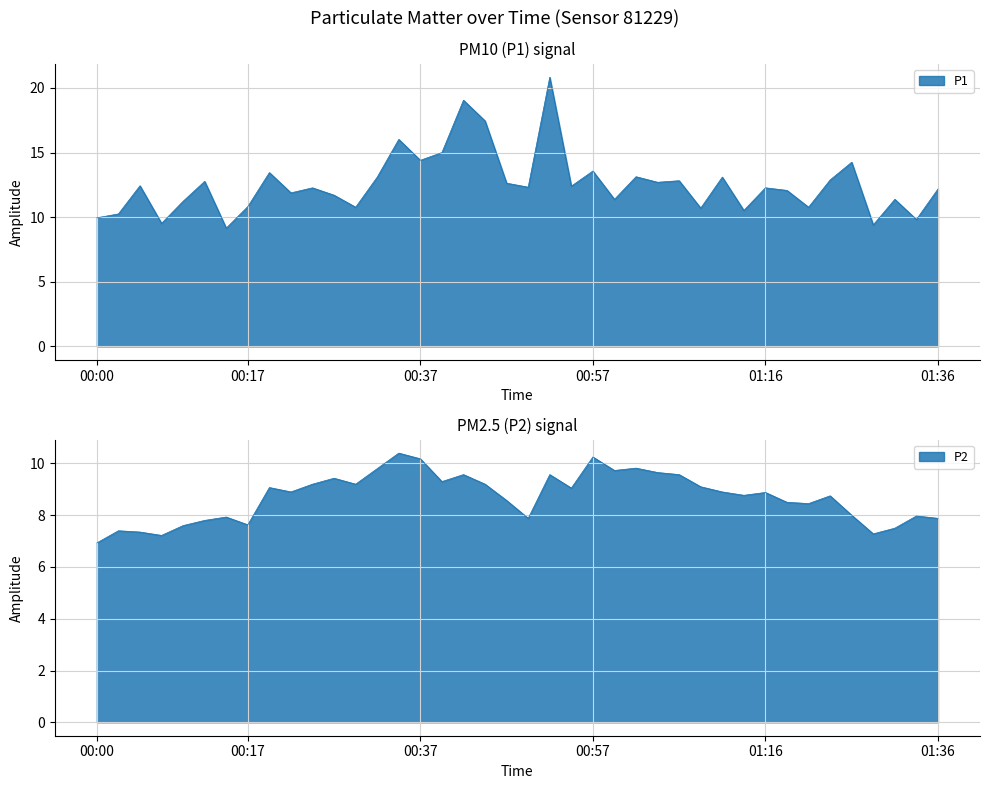

Where is the first local minimum for P1?

00:07